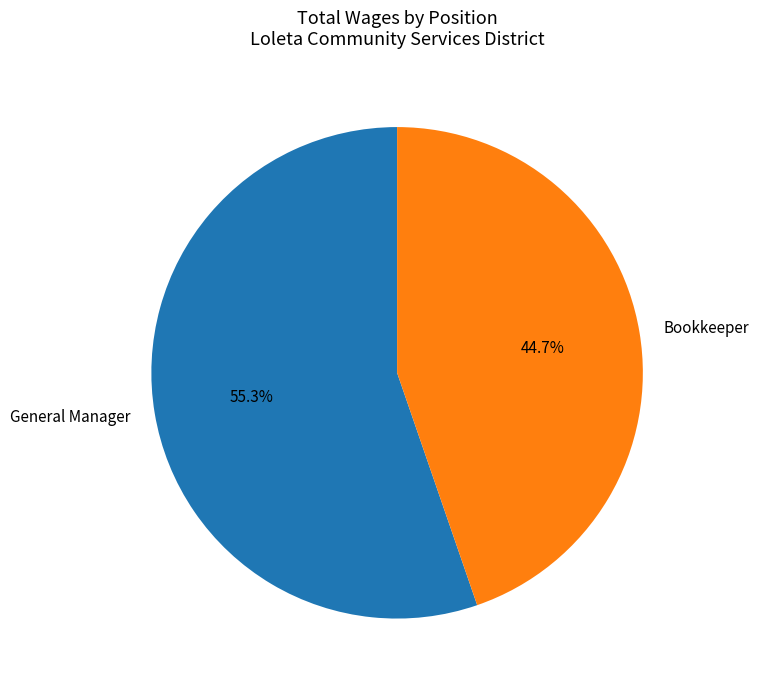

The Bookkeeper slice represents 45% of the pie. True or false?

True